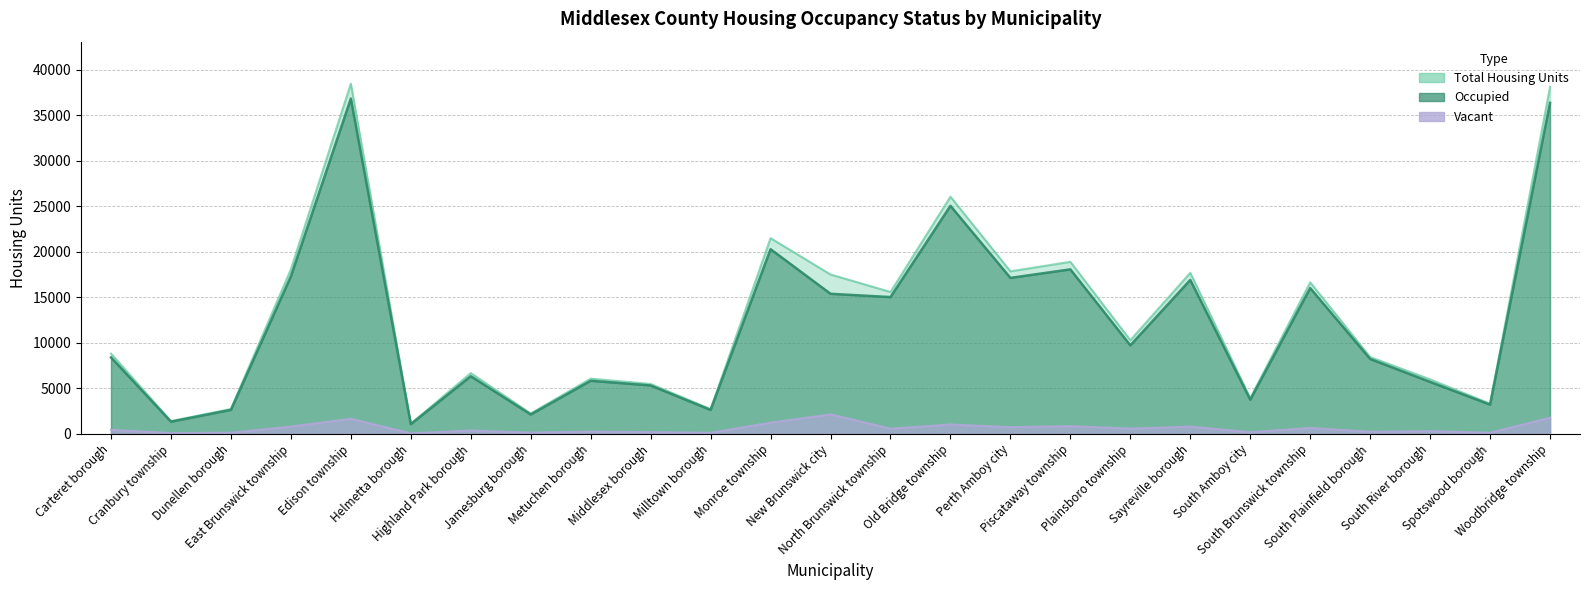

What is the average value of the Vacant series?

599